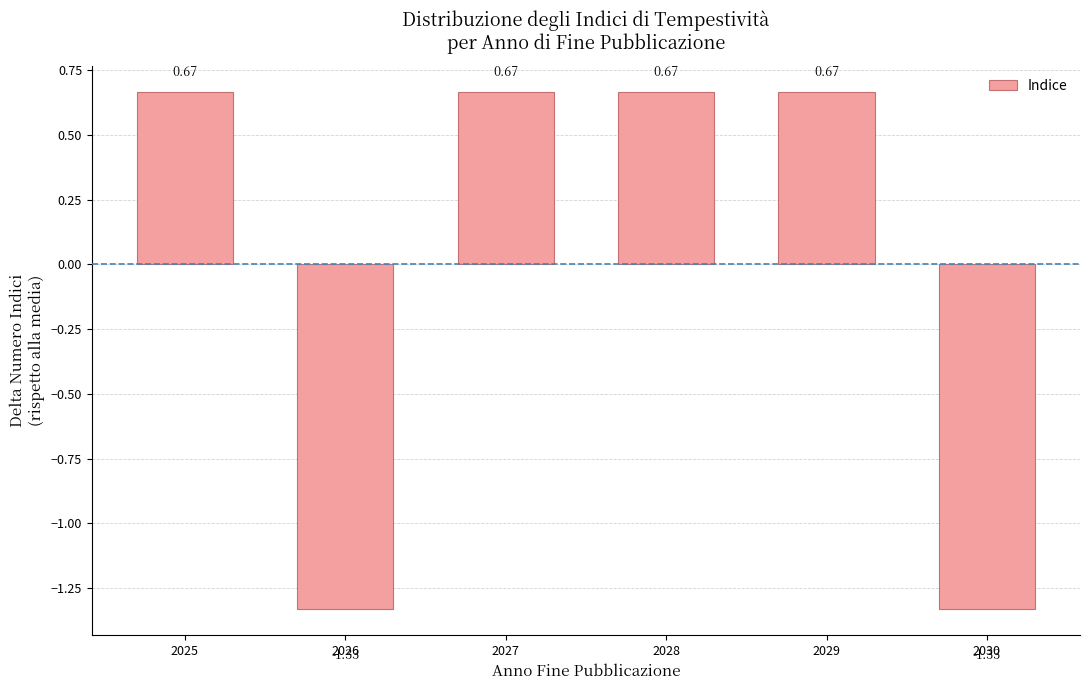

What is the difference between the second highest and second lowest values?

2.0